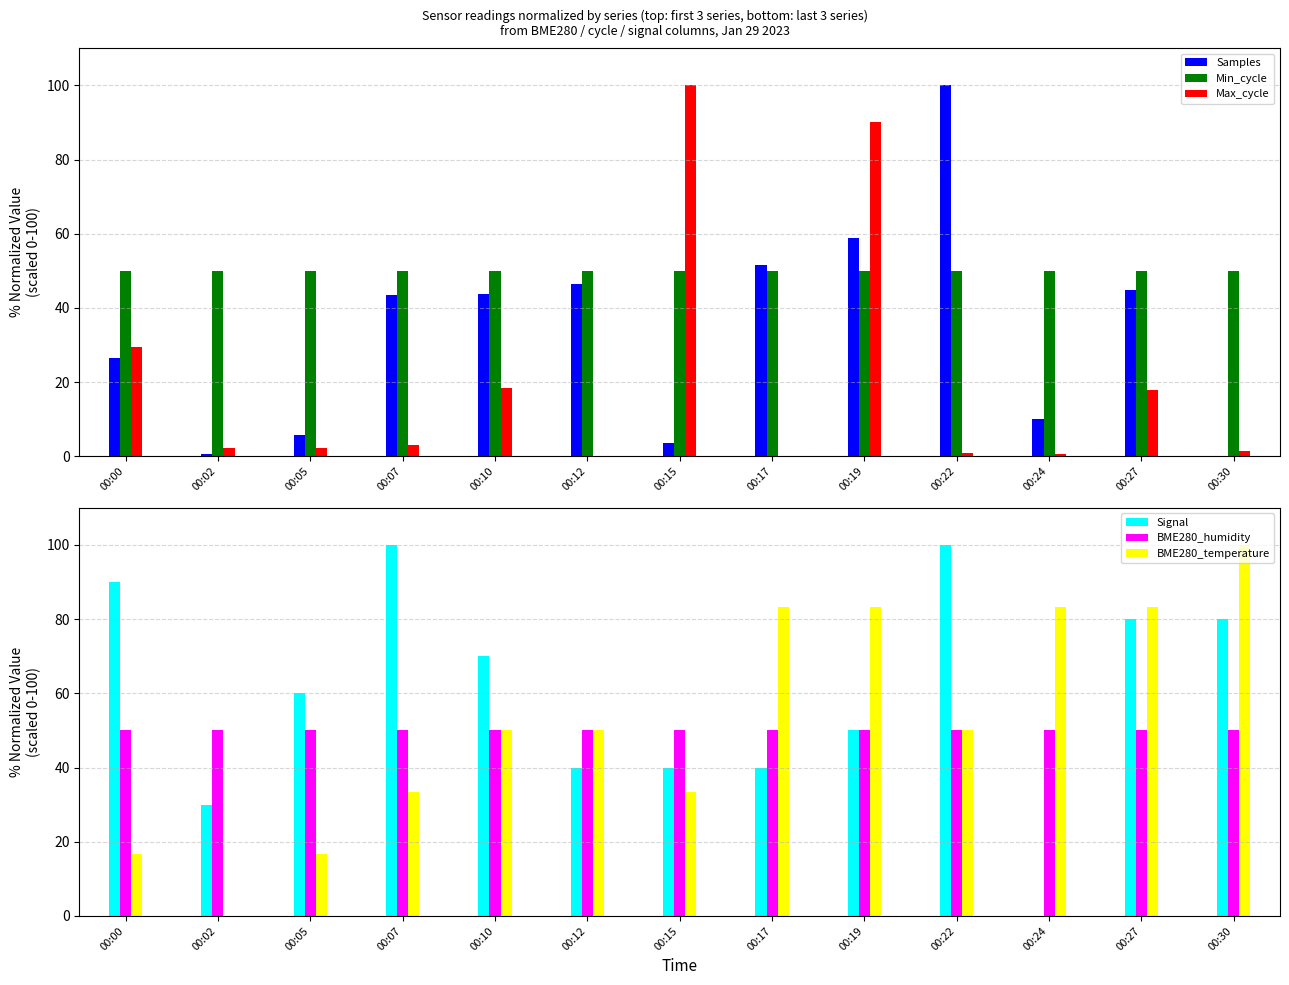

Is the value of Samples at 00:15 greater than the value of Min_cycle at 00:30?

No